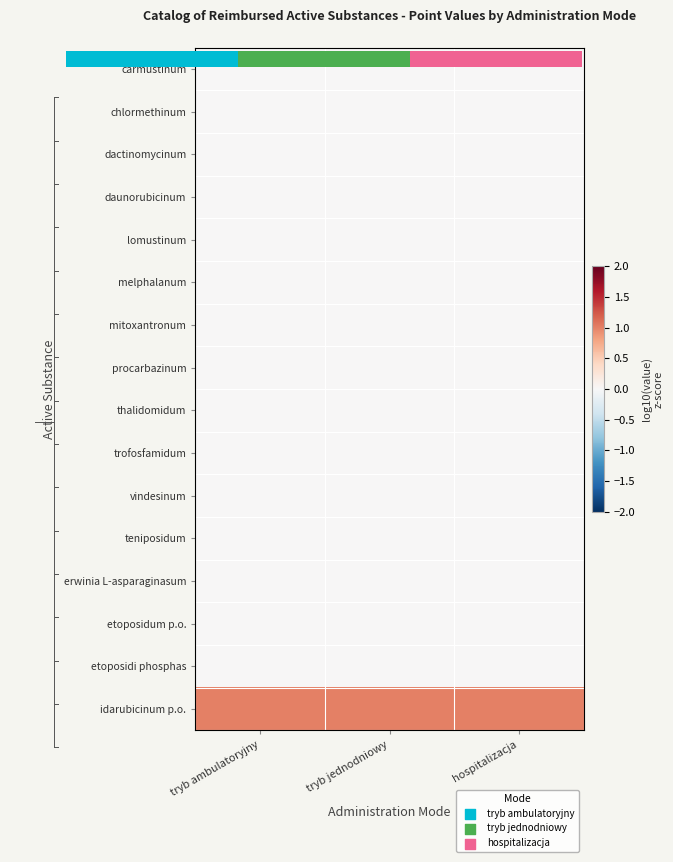

Which has a higher value, 0.0 or 2.0?

2.0